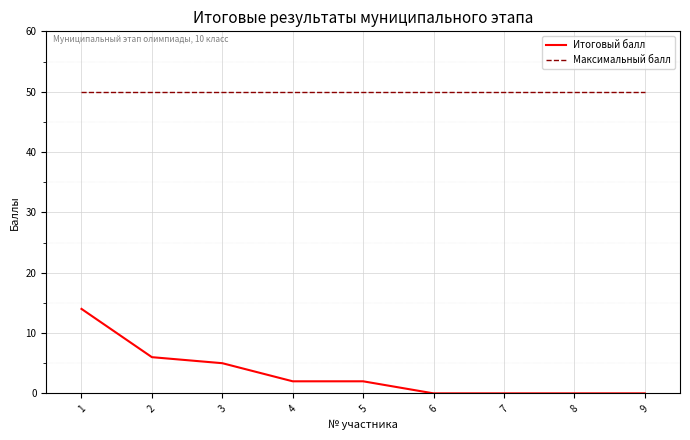

What is the maximum value shown in the chart?

50